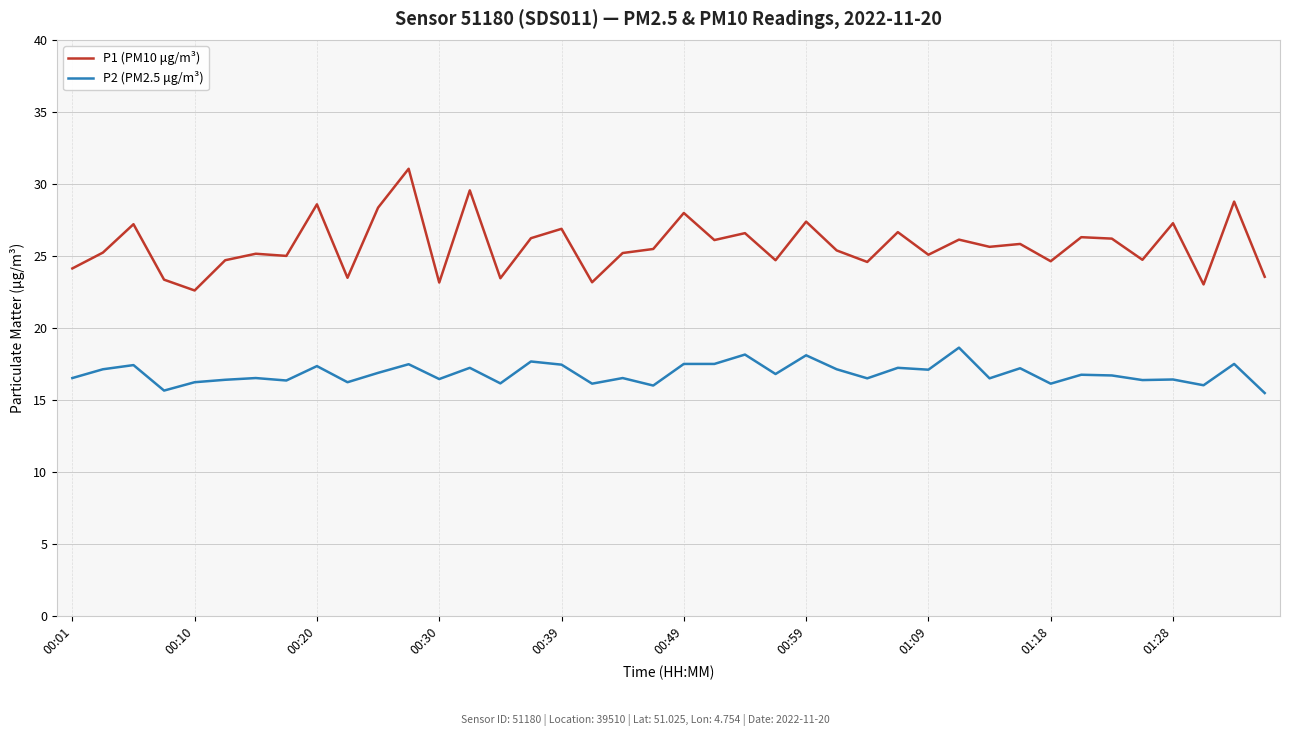

True or false: P1 (PM10 μg/m³) and P2 (PM2.5 μg/m³) intersect in this chart.

False